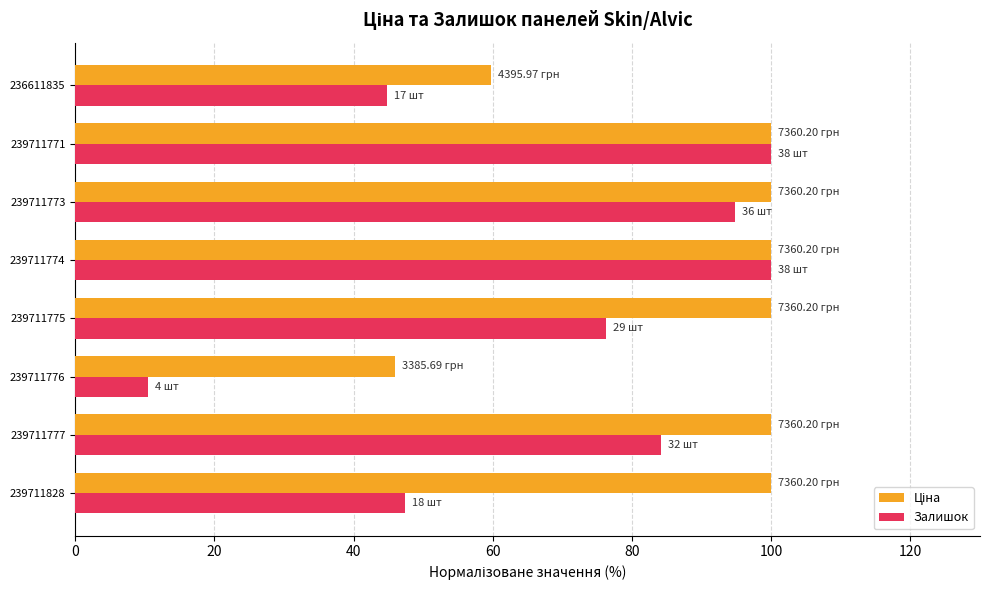

What is the total value across all series at 236611835?

104.5